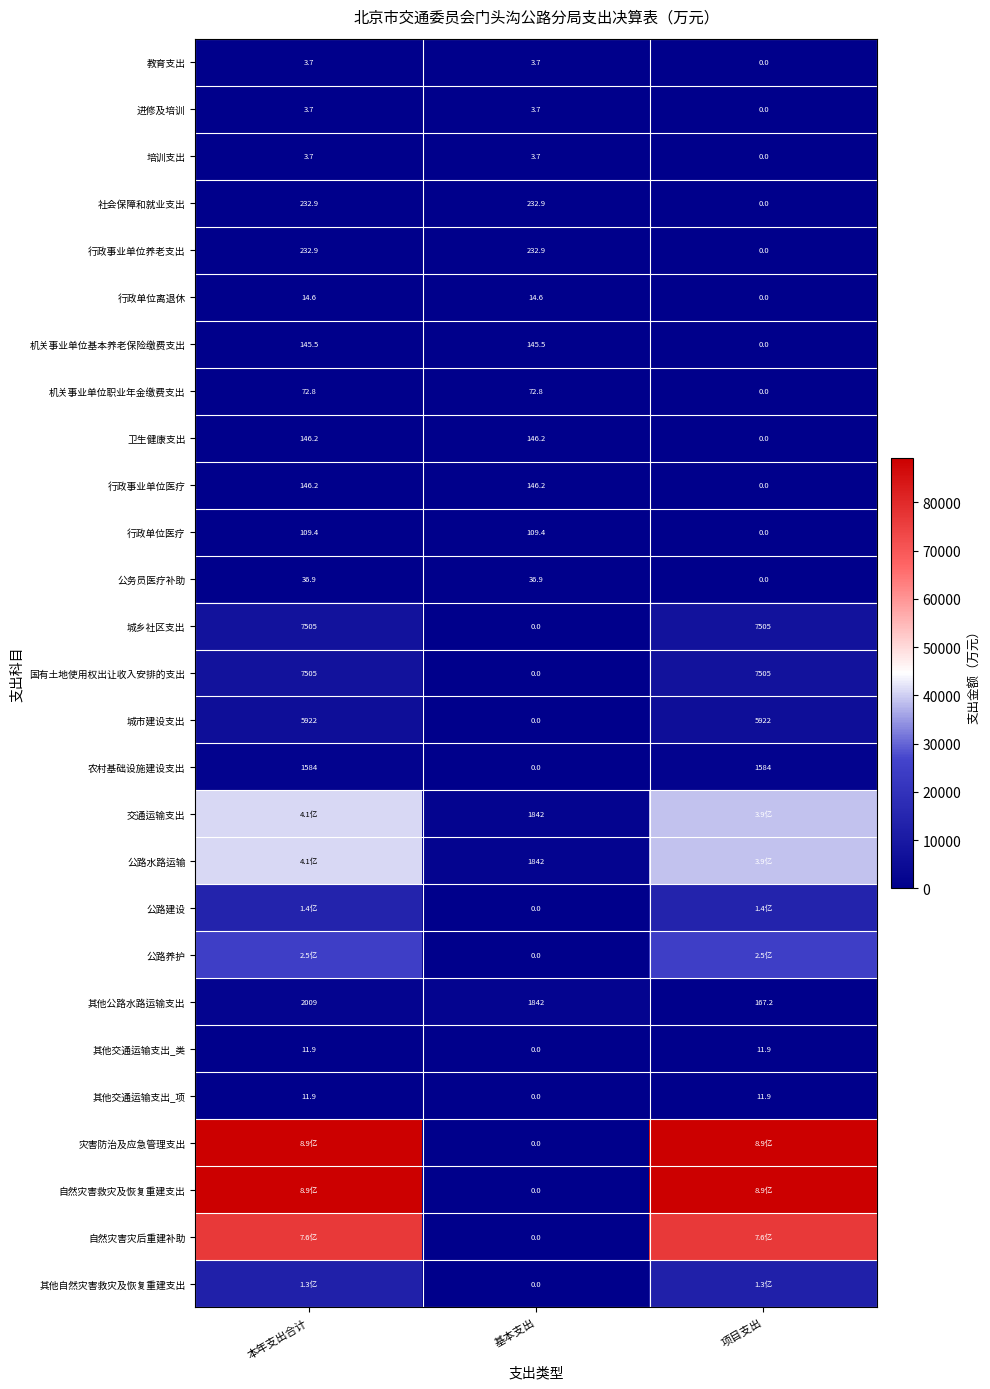

What is the spread (max minus min) of values at 项目支出?

89290.6